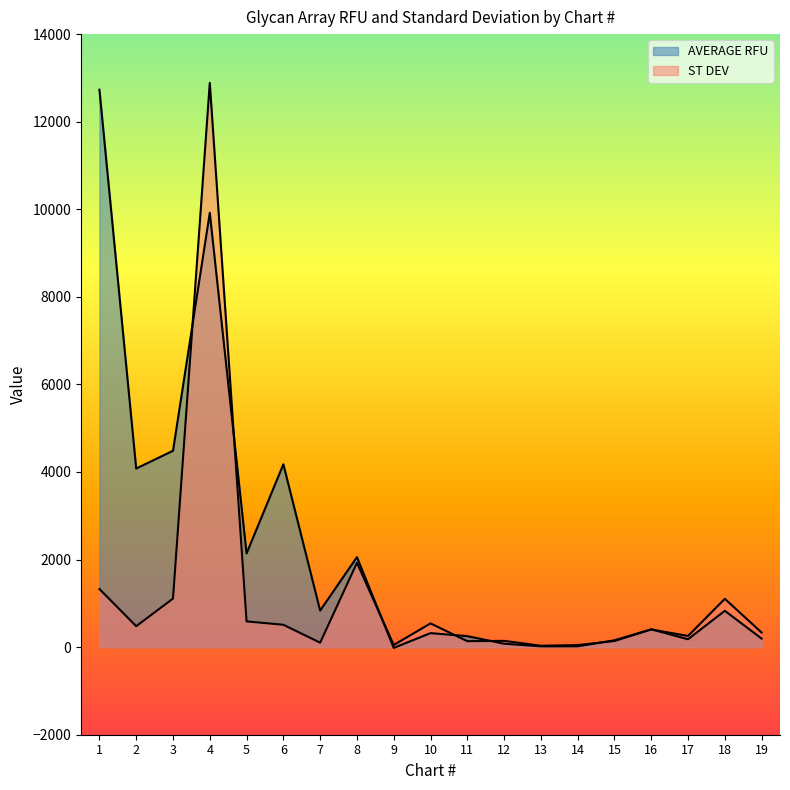

Between 14 and 18, which series saw the biggest shift?

ST DEV